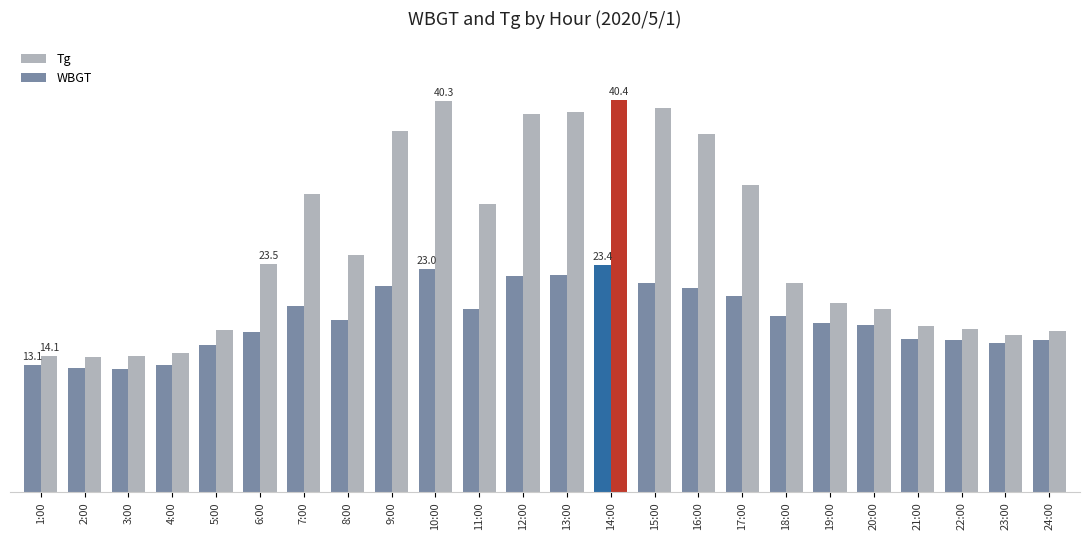

What is the total value across all series at 2:00?

26.7